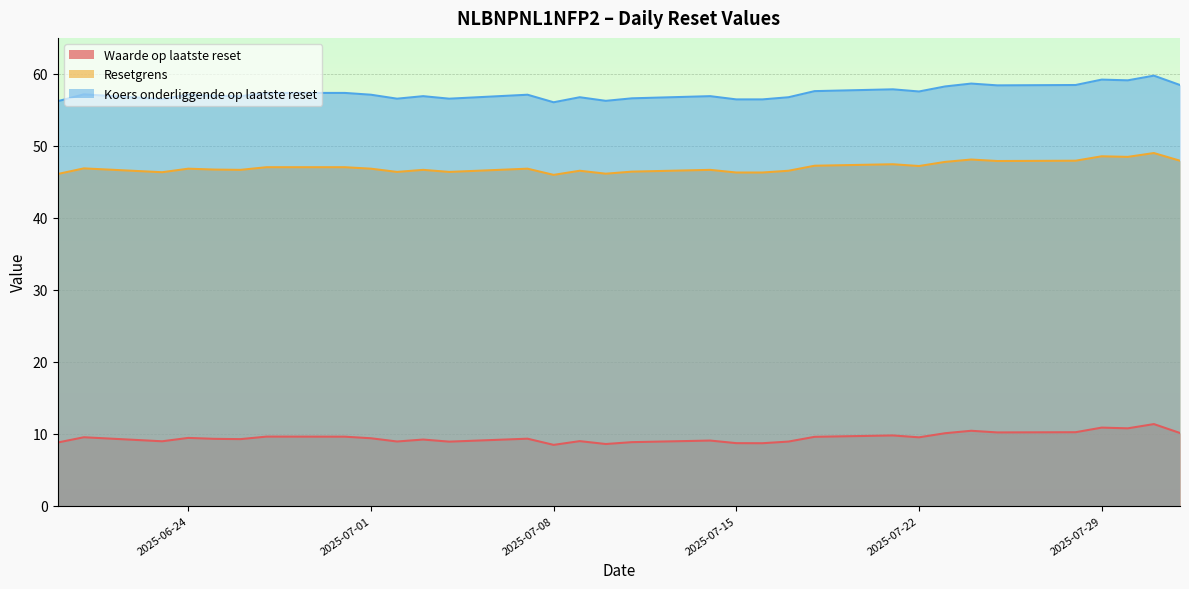

True or false: Resetgrens and Waarde op laatste reset cross at least once.

False